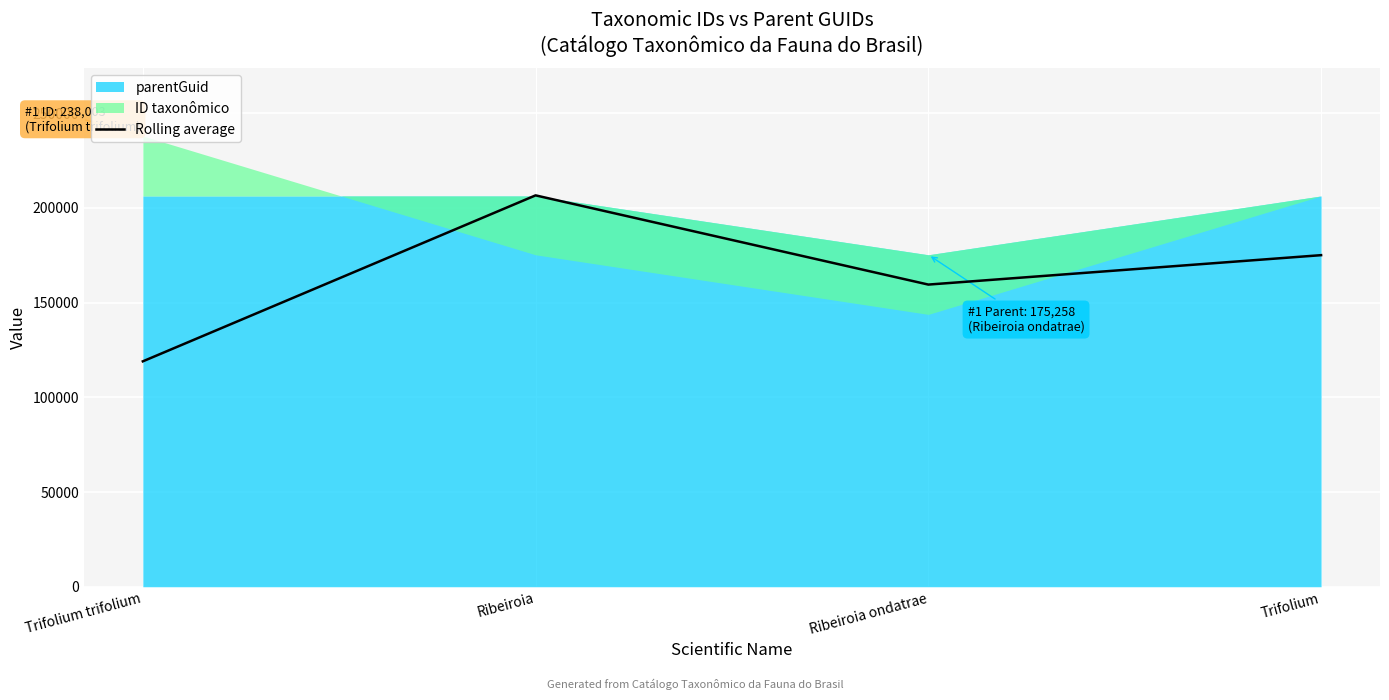

How many data points does each series have?

4